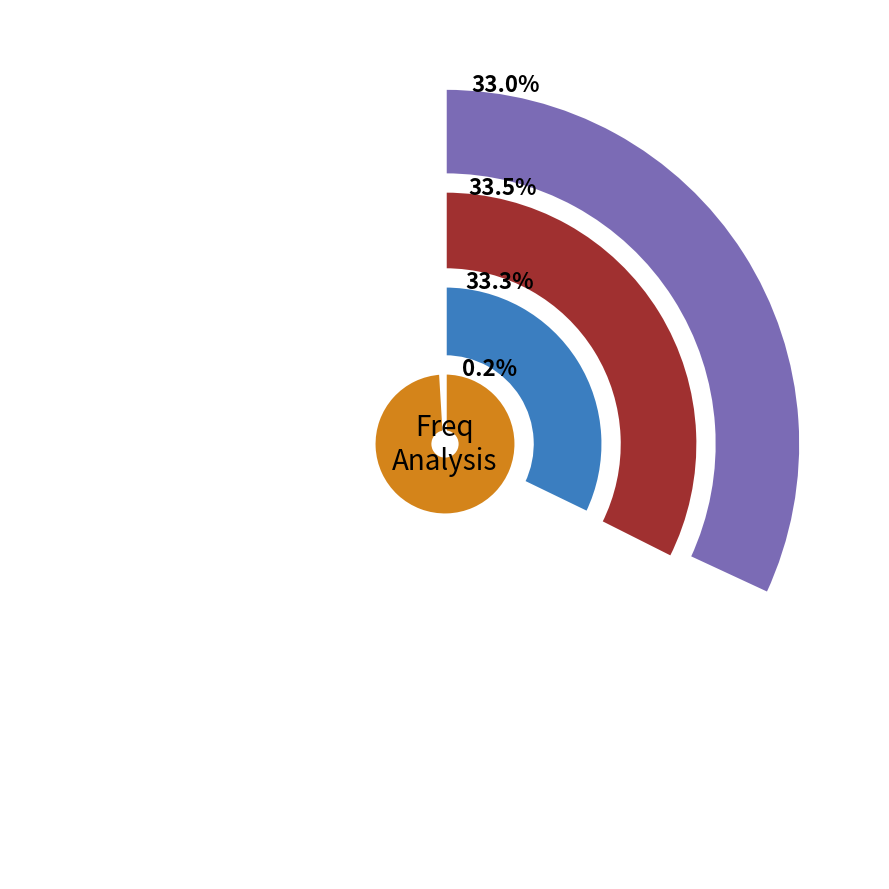

True or false: 22732.0 accounts for 1% of the total.

False